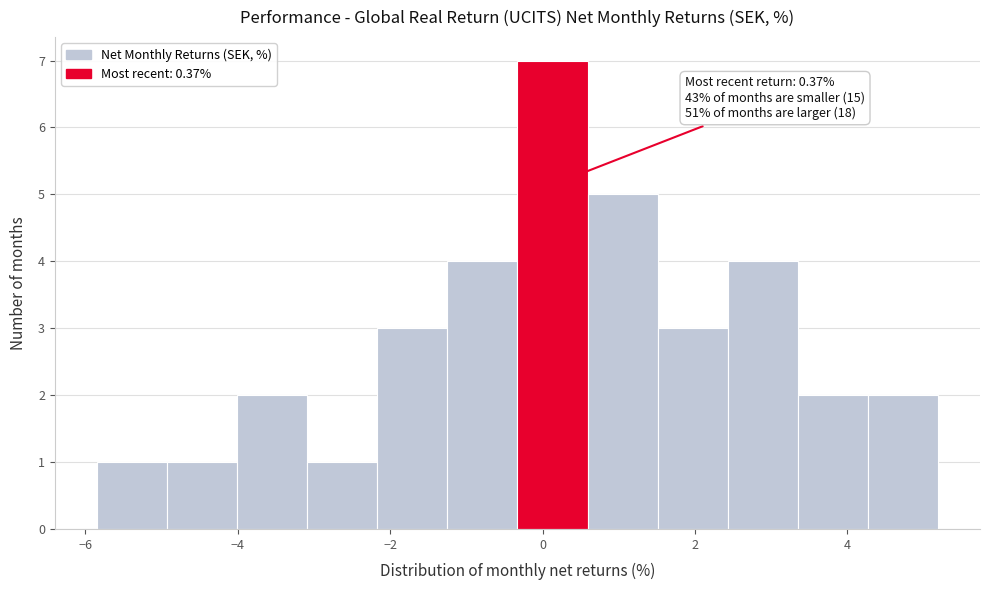

Over which range of the x-axis is the bar tallest?

-0.4 to 0.6